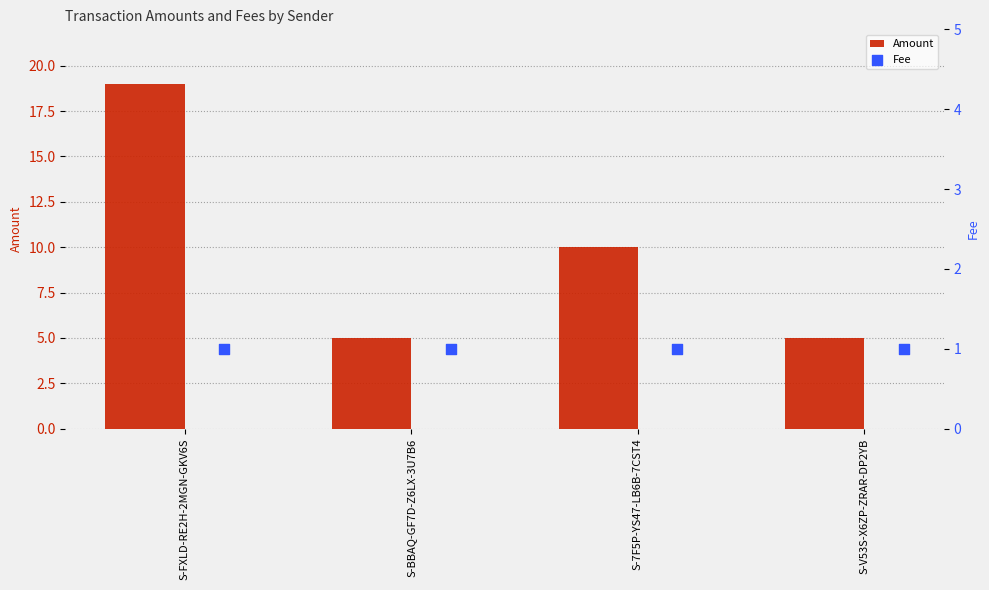

What is the difference between the maximum and second lowest values in the Amount series?

14